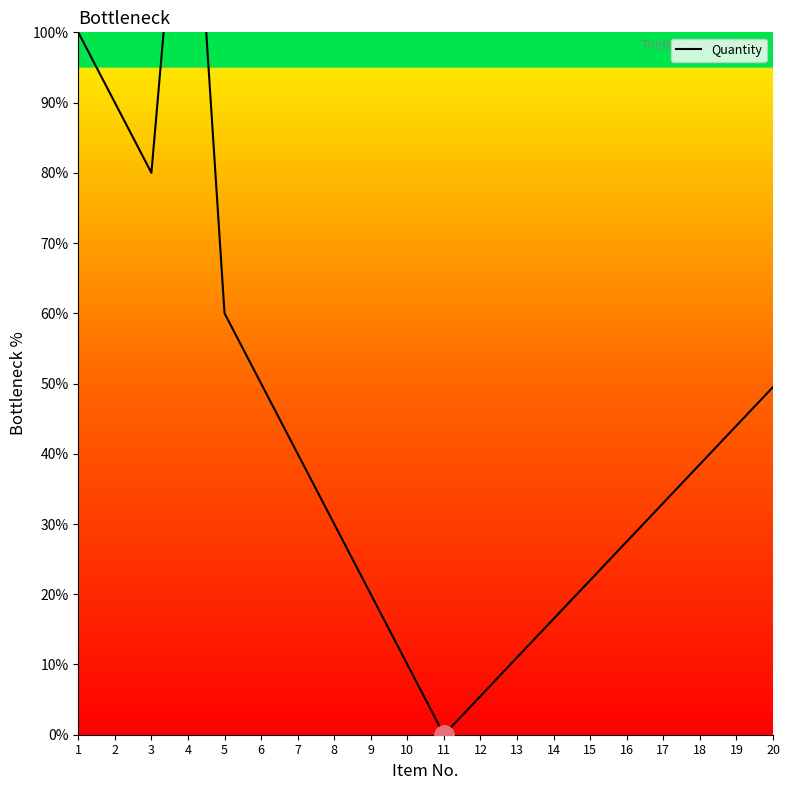

Does the chart display data point markers on the line(s)?

No